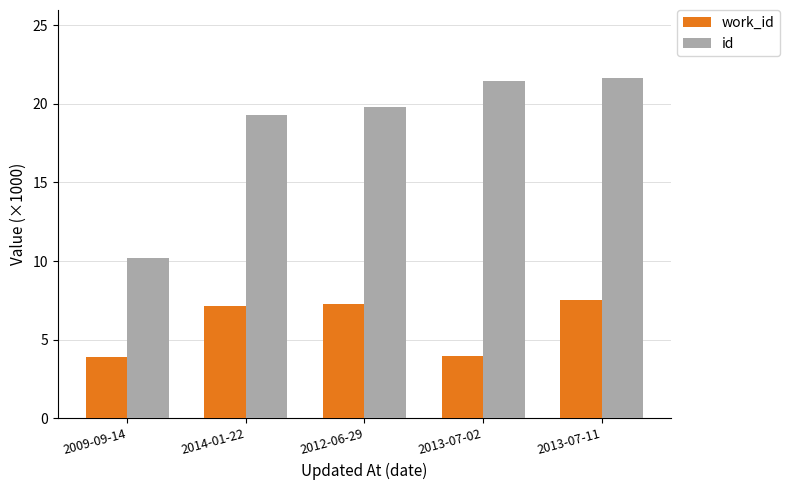

Which series has the widest spread of values?

id